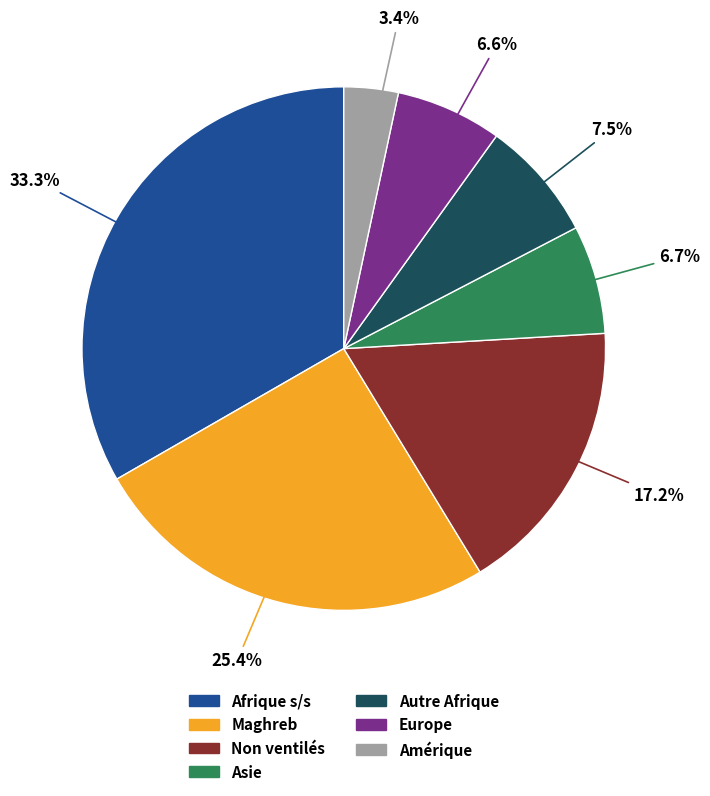

Does any single category account for the majority?

No